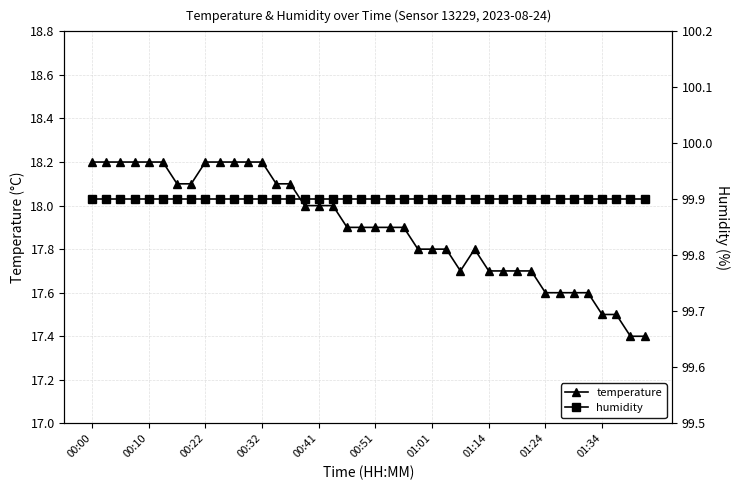

Reading left to right, extract all data points from this chart.

temperature: 18.2	18.2	18.2	18.2	18.2	18.2	18.1	18.1	18.2	18.2	18.2	18.2	18.2	18.1	18.1	18.0	18.0	18.0	17.9	17.9	17.9	17.9	17.9	17.8	17.8	17.8	17.7	17.8	17.7	17.7	17.7	17.7	17.6	17.6	17.6	17.6	17.5	17.5	17.4	17.4
humidity: 99.9	99.9	99.9	99.9	99.9	99.9	99.9	99.9	99.9	99.9	99.9	99.9	99.9	99.9	99.9	99.9	99.9	99.9	99.9	99.9	99.9	99.9	99.9	99.9	99.9	99.9	99.9	99.9	99.9	99.9	99.9	99.9	99.9	99.9	99.9	99.9	99.9	99.9	99.9	99.9